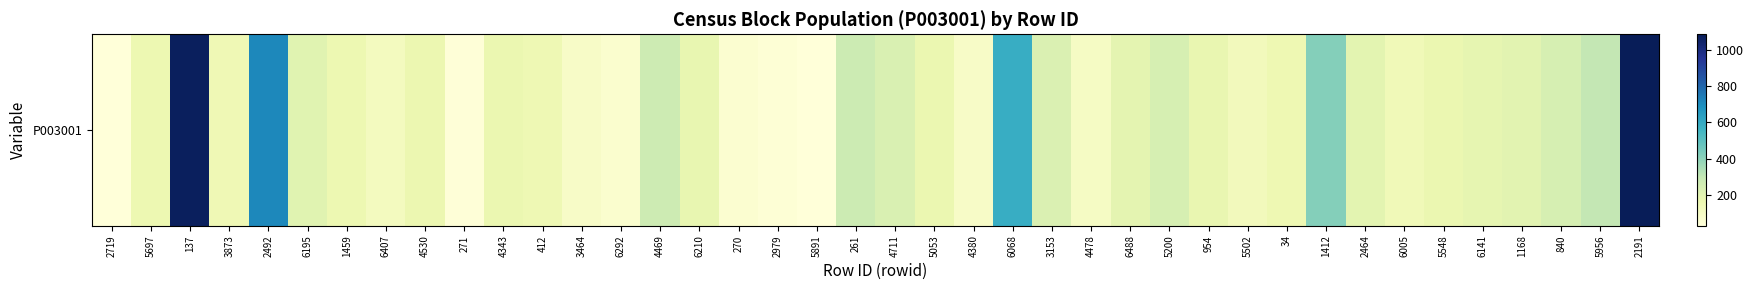

Between 1168 and 6292, which is larger?

1168